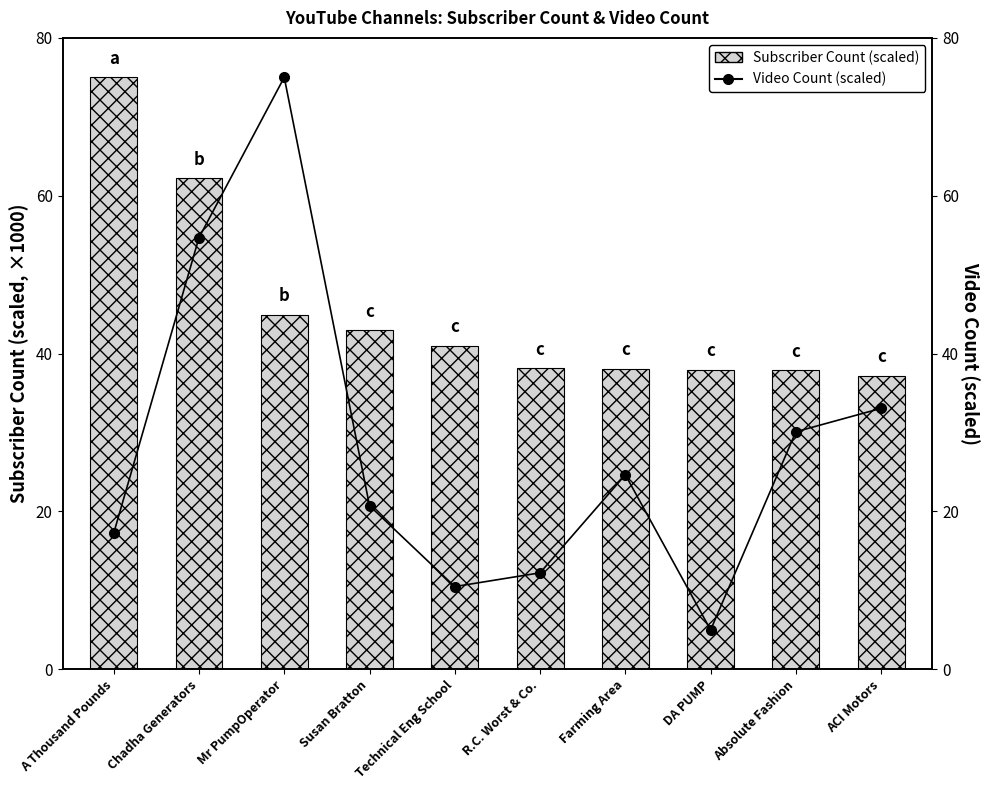

Reading left to right, list all the values displayed in this chart.

Subscriber Count (scaled): 75.0	62.2	44.9	42.9	41.0	38.1	38.0	38.0	37.9	37.2
Video Count (scaled): 17.2	54.7	75.0	20.7	10.5	12.2	24.6	5.0	30.1	33.1